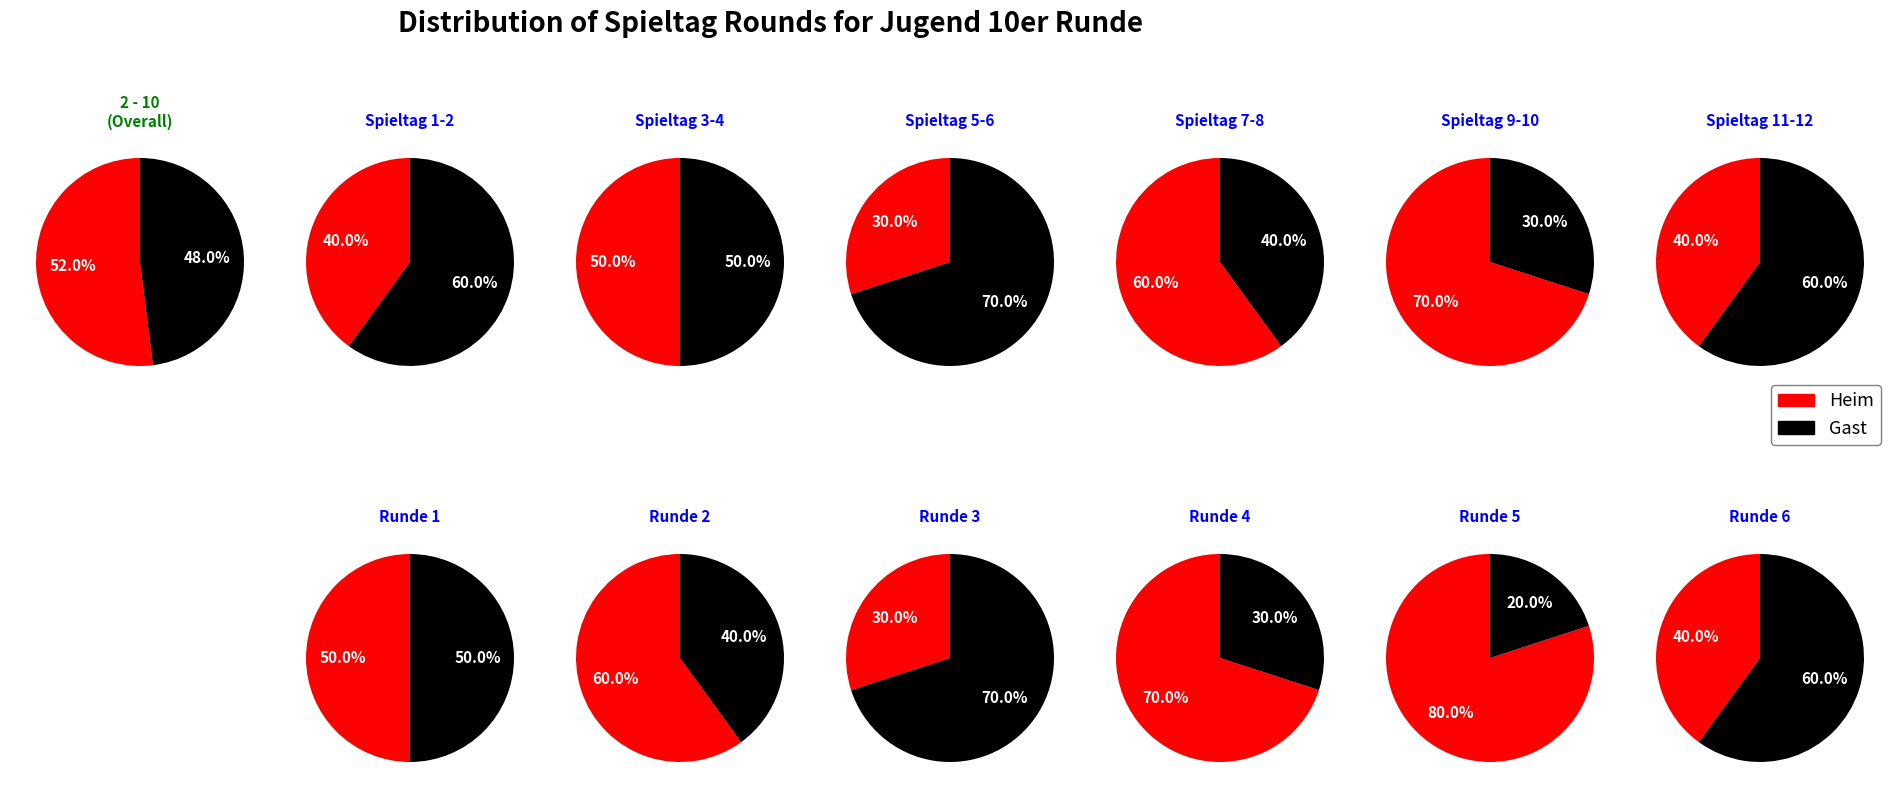

Is it true that 9 is 7% of the pie?

True